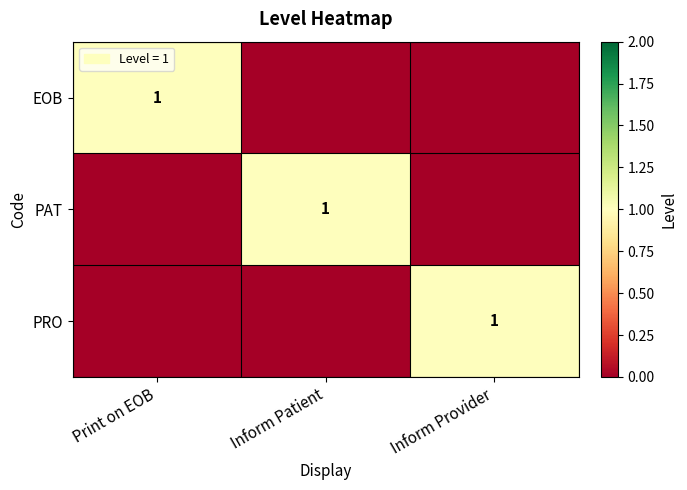

The EOB series shows 1 at Print on EOB. True or false?

True